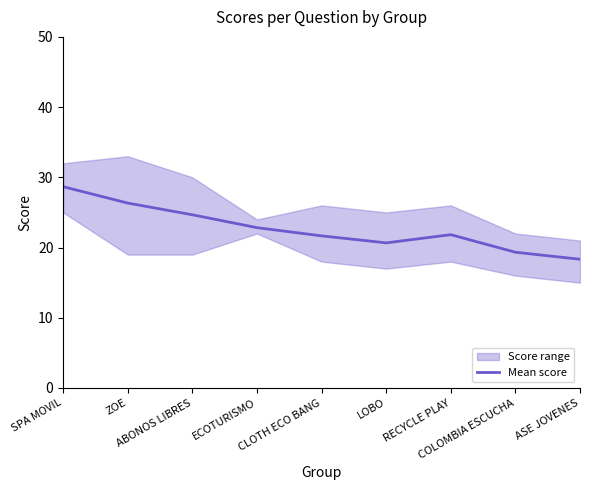

What is the change in value from SPA MOVIL to ASE JOVENES?

-10.3